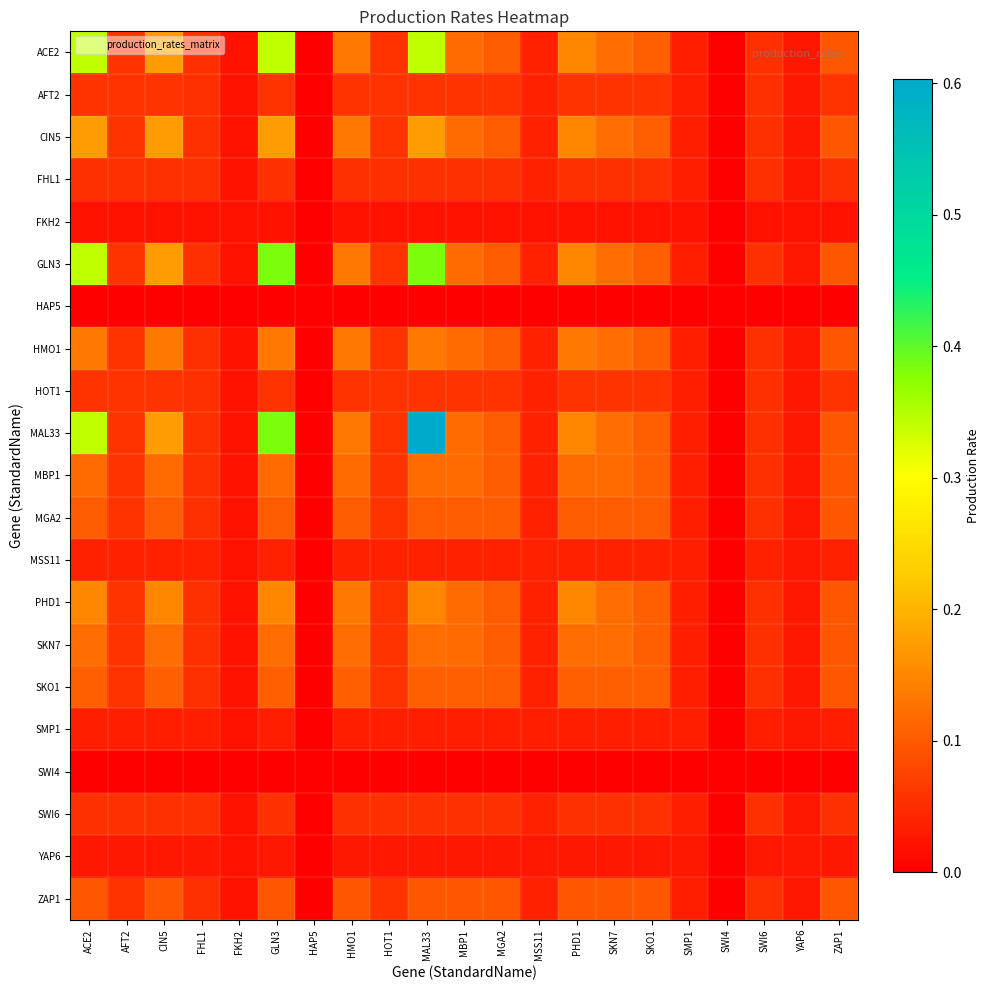

Reading right to left, extract all data points from this chart.

ACE2: ZAP1=0.1	YAP6=0.0	SWI6=0.1	SWI4=0.0	SMP1=0.0	SKO1=0.1	SKN7=0.1	PHD1=0.1	MSS11=0.0	MGA2=0.1	MBP1=0.1	MAL33=0.3	HOT1=0.1	HMO1=0.1	HAP5=0.0	GLN3=0.3	FKH2=0.0	FHL1=0.1	CIN5=0.2	AFT2=0.1	ACE2=0.3
AFT2: ZAP1=0.1	YAP6=0.0	SWI6=0.1	SWI4=0.0	SMP1=0.0	SKO1=0.1	SKN7=0.1	PHD1=0.1	MSS11=0.0	MGA2=0.1	MBP1=0.1	MAL33=0.1	HOT1=0.1	HMO1=0.1	HAP5=0.0	GLN3=0.1	FKH2=0.0	FHL1=0.1	CIN5=0.1	AFT2=0.1	ACE2=0.1
CIN5: ZAP1=0.1	YAP6=0.0	SWI6=0.1	SWI4=0.0	SMP1=0.0	SKO1=0.1	SKN7=0.1	PHD1=0.1	MSS11=0.0	MGA2=0.1	MBP1=0.1	MAL33=0.2	HOT1=0.1	HMO1=0.1	HAP5=0.0	GLN3=0.2	FKH2=0.0	FHL1=0.1	CIN5=0.2	AFT2=0.1	ACE2=0.2
FHL1: ZAP1=0.1	YAP6=0.0	SWI6=0.1	SWI4=0.0	SMP1=0.0	SKO1=0.1	SKN7=0.1	PHD1=0.1	MSS11=0.0	MGA2=0.1	MBP1=0.1	MAL33=0.1	HOT1=0.1	HMO1=0.1	HAP5=0.0	GLN3=0.1	FKH2=0.0	FHL1=0.1	CIN5=0.1	AFT2=0.1	ACE2=0.1
FKH2: ZAP1=0.0	YAP6=0.0	SWI6=0.0	SWI4=0.0	SMP1=0.0	SKO1=0.0	SKN7=0.0	PHD1=0.0	MSS11=0.0	MGA2=0.0	MBP1=0.0	MAL33=0.0	HOT1=0.0	HMO1=0.0	HAP5=0.0	GLN3=0.0	FKH2=0.0	FHL1=0.0	CIN5=0.0	AFT2=0.0	ACE2=0.0
GLN3: ZAP1=0.1	YAP6=0.0	SWI6=0.1	SWI4=0.0	SMP1=0.0	SKO1=0.1	SKN7=0.1	PHD1=0.1	MSS11=0.0	MGA2=0.1	MBP1=0.1	MAL33=0.4	HOT1=0.1	HMO1=0.1	HAP5=0.0	GLN3=0.4	FKH2=0.0	FHL1=0.1	CIN5=0.2	AFT2=0.1	ACE2=0.3
HAP5: ZAP1=0.0	YAP6=0.0	SWI6=0.0	SWI4=0.0	SMP1=0.0	SKO1=0.0	SKN7=0.0	PHD1=0.0	MSS11=0.0	MGA2=0.0	MBP1=0.0	MAL33=0.0	HOT1=0.0	HMO1=0.0	HAP5=0.0	GLN3=0.0	FKH2=0.0	FHL1=0.0	CIN5=0.0	AFT2=0.0	ACE2=0.0
HMO1: ZAP1=0.1	YAP6=0.0	SWI6=0.1	SWI4=0.0	SMP1=0.0	SKO1=0.1	SKN7=0.1	PHD1=0.1	MSS11=0.0	MGA2=0.1	MBP1=0.1	MAL33=0.1	HOT1=0.1	HMO1=0.1	HAP5=0.0	GLN3=0.1	FKH2=0.0	FHL1=0.1	CIN5=0.1	AFT2=0.1	ACE2=0.1
HOT1: ZAP1=0.1	YAP6=0.0	SWI6=0.1	SWI4=0.0	SMP1=0.0	SKO1=0.1	SKN7=0.1	PHD1=0.1	MSS11=0.0	MGA2=0.1	MBP1=0.1	MAL33=0.1	HOT1=0.1	HMO1=0.1	HAP5=0.0	GLN3=0.1	FKH2=0.0	FHL1=0.1	CIN5=0.1	AFT2=0.1	ACE2=0.1
MAL33: ZAP1=0.1	YAP6=0.0	SWI6=0.1	SWI4=0.0	SMP1=0.0	SKO1=0.1	SKN7=0.1	PHD1=0.1	MSS11=0.0	MGA2=0.1	MBP1=0.1	MAL33=0.6	HOT1=0.1	HMO1=0.1	HAP5=0.0	GLN3=0.4	FKH2=0.0	FHL1=0.1	CIN5=0.2	AFT2=0.1	ACE2=0.3
MBP1: ZAP1=0.1	YAP6=0.0	SWI6=0.1	SWI4=0.0	SMP1=0.0	SKO1=0.1	SKN7=0.1	PHD1=0.1	MSS11=0.0	MGA2=0.1	MBP1=0.1	MAL33=0.1	HOT1=0.1	HMO1=0.1	HAP5=0.0	GLN3=0.1	FKH2=0.0	FHL1=0.1	CIN5=0.1	AFT2=0.1	ACE2=0.1
MGA2: ZAP1=0.1	YAP6=0.0	SWI6=0.1	SWI4=0.0	SMP1=0.0	SKO1=0.1	SKN7=0.1	PHD1=0.1	MSS11=0.0	MGA2=0.1	MBP1=0.1	MAL33=0.1	HOT1=0.1	HMO1=0.1	HAP5=0.0	GLN3=0.1	FKH2=0.0	FHL1=0.1	CIN5=0.1	AFT2=0.1	ACE2=0.1
MSS11: ZAP1=0.0	YAP6=0.0	SWI6=0.0	SWI4=0.0	SMP1=0.0	SKO1=0.0	SKN7=0.0	PHD1=0.0	MSS11=0.0	MGA2=0.0	MBP1=0.0	MAL33=0.0	HOT1=0.0	HMO1=0.0	HAP5=0.0	GLN3=0.0	FKH2=0.0	FHL1=0.0	CIN5=0.0	AFT2=0.0	ACE2=0.0
PHD1: ZAP1=0.1	YAP6=0.0	SWI6=0.1	SWI4=0.0	SMP1=0.0	SKO1=0.1	SKN7=0.1	PHD1=0.1	MSS11=0.0	MGA2=0.1	MBP1=0.1	MAL33=0.1	HOT1=0.1	HMO1=0.1	HAP5=0.0	GLN3=0.1	FKH2=0.0	FHL1=0.1	CIN5=0.1	AFT2=0.1	ACE2=0.1
SKN7: ZAP1=0.1	YAP6=0.0	SWI6=0.1	SWI4=0.0	SMP1=0.0	SKO1=0.1	SKN7=0.1	PHD1=0.1	MSS11=0.0	MGA2=0.1	MBP1=0.1	MAL33=0.1	HOT1=0.1	HMO1=0.1	HAP5=0.0	GLN3=0.1	FKH2=0.0	FHL1=0.1	CIN5=0.1	AFT2=0.1	ACE2=0.1
SKO1: ZAP1=0.1	YAP6=0.0	SWI6=0.1	SWI4=0.0	SMP1=0.0	SKO1=0.1	SKN7=0.1	PHD1=0.1	MSS11=0.0	MGA2=0.1	MBP1=0.1	MAL33=0.1	HOT1=0.1	HMO1=0.1	HAP5=0.0	GLN3=0.1	FKH2=0.0	FHL1=0.1	CIN5=0.1	AFT2=0.1	ACE2=0.1
SMP1: ZAP1=0.0	YAP6=0.0	SWI6=0.0	SWI4=0.0	SMP1=0.0	SKO1=0.0	SKN7=0.0	PHD1=0.0	MSS11=0.0	MGA2=0.0	MBP1=0.0	MAL33=0.0	HOT1=0.0	HMO1=0.0	HAP5=0.0	GLN3=0.0	FKH2=0.0	FHL1=0.0	CIN5=0.0	AFT2=0.0	ACE2=0.0
SWI4: ZAP1=0.0	YAP6=0.0	SWI6=0.0	SWI4=0.0	SMP1=0.0	SKO1=0.0	SKN7=0.0	PHD1=0.0	MSS11=0.0	MGA2=0.0	MBP1=0.0	MAL33=0.0	HOT1=0.0	HMO1=0.0	HAP5=0.0	GLN3=0.0	FKH2=0.0	FHL1=0.0	CIN5=0.0	AFT2=0.0	ACE2=0.0
SWI6: ZAP1=0.1	YAP6=0.0	SWI6=0.1	SWI4=0.0	SMP1=0.0	SKO1=0.1	SKN7=0.1	PHD1=0.1	MSS11=0.0	MGA2=0.1	MBP1=0.1	MAL33=0.1	HOT1=0.1	HMO1=0.1	HAP5=0.0	GLN3=0.1	FKH2=0.0	FHL1=0.1	CIN5=0.1	AFT2=0.1	ACE2=0.1
YAP6: ZAP1=0.0	YAP6=0.0	SWI6=0.0	SWI4=0.0	SMP1=0.0	SKO1=0.0	SKN7=0.0	PHD1=0.0	MSS11=0.0	MGA2=0.0	MBP1=0.0	MAL33=0.0	HOT1=0.0	HMO1=0.0	HAP5=0.0	GLN3=0.0	FKH2=0.0	FHL1=0.0	CIN5=0.0	AFT2=0.0	ACE2=0.0
ZAP1: ZAP1=0.1	YAP6=0.0	SWI6=0.1	SWI4=0.0	SMP1=0.0	SKO1=0.1	SKN7=0.1	PHD1=0.1	MSS11=0.0	MGA2=0.1	MBP1=0.1	MAL33=0.1	HOT1=0.1	HMO1=0.1	HAP5=0.0	GLN3=0.1	FKH2=0.0	FHL1=0.1	CIN5=0.1	AFT2=0.1	ACE2=0.1